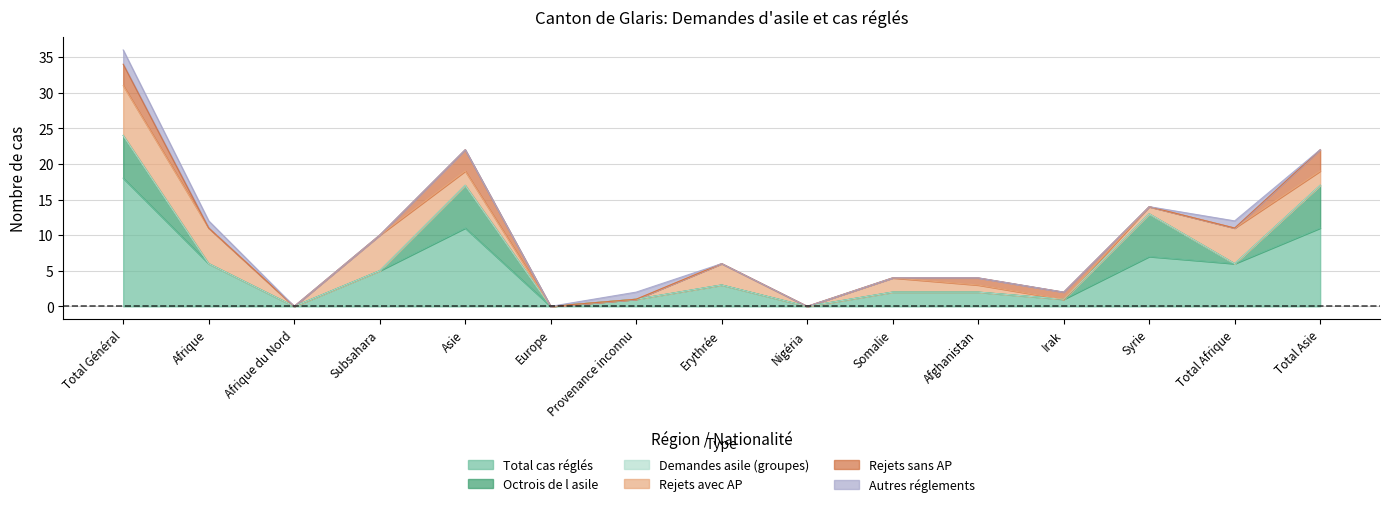

How many times do Octrois de l asile and Rejets sans AP cross each other?

1